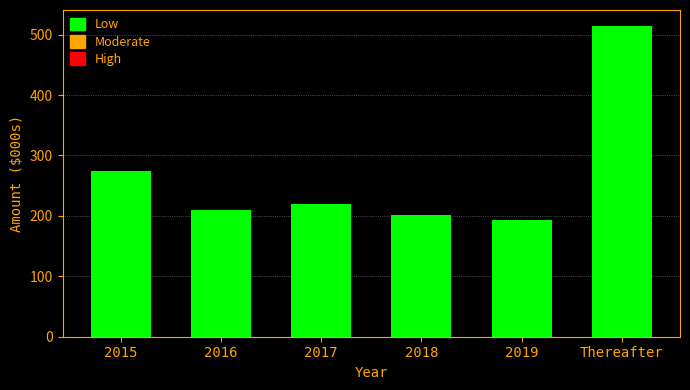

Reading left to right, what are all the values shown in this chart?

2015=274	2016=210	2017=219	2018=202	2019=194	Thereafter=515